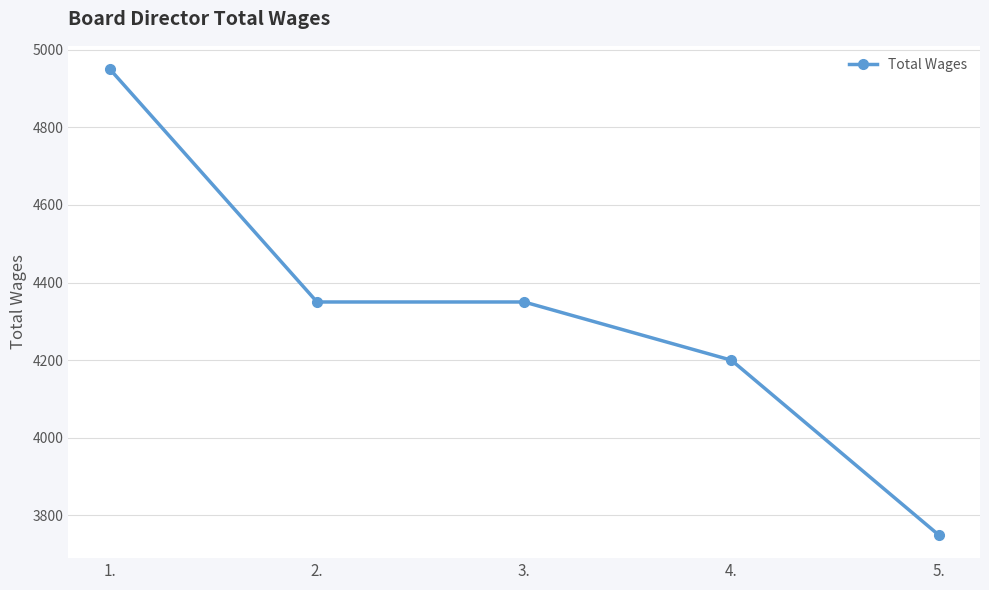

Count the number of categories in the chart.

5